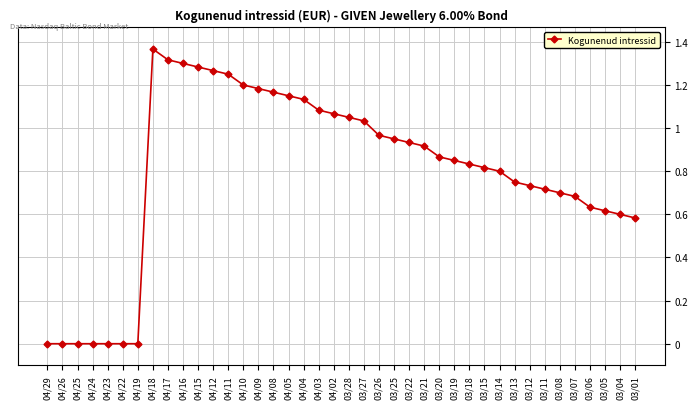

Count the number of data series in this chart.

1